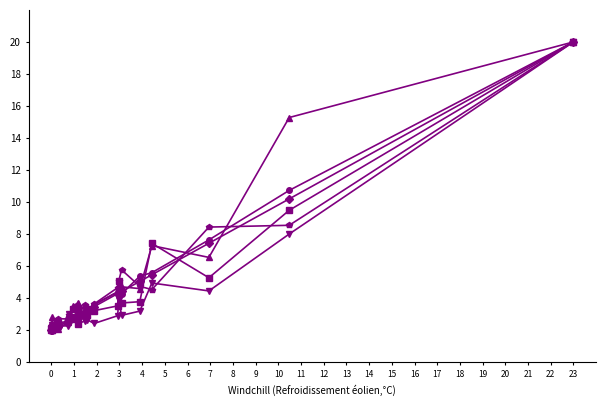

What is the maximum value shown in the chart?

20.0